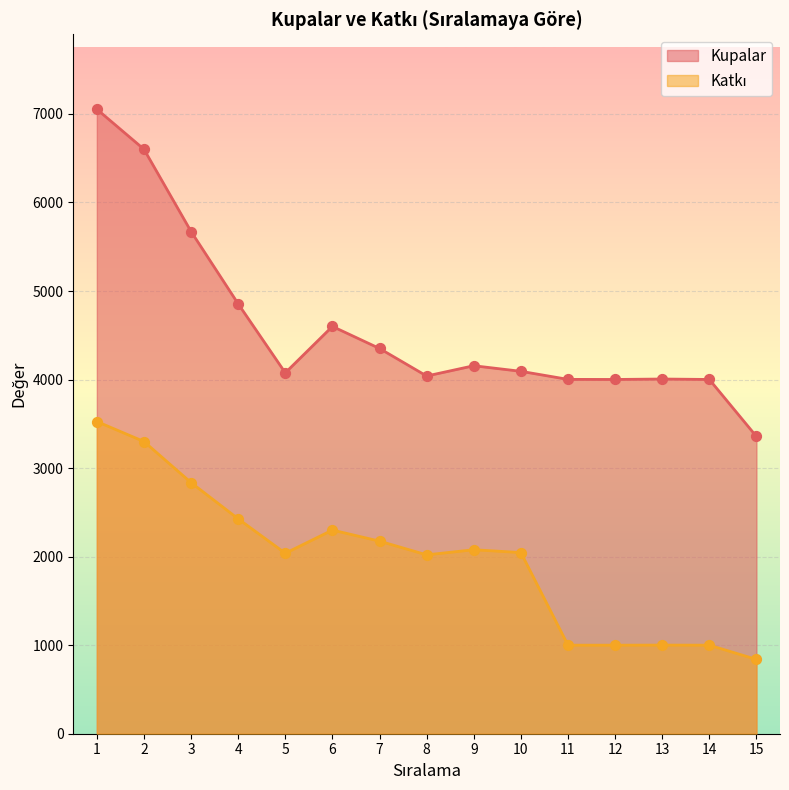

Which series contains the lowest Y value?

Katkı